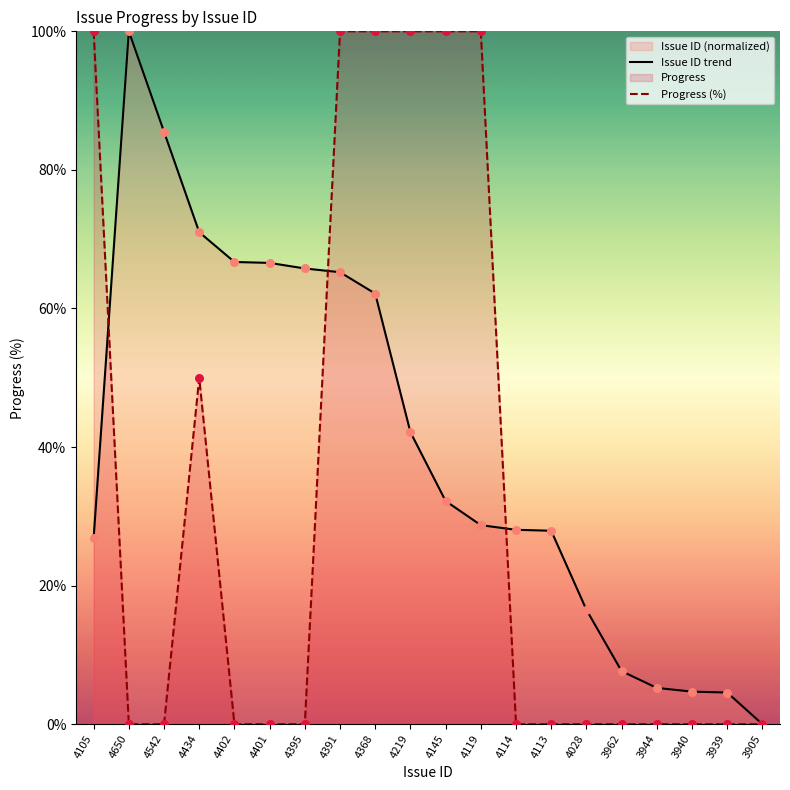

Which series contains the highest Y value?

Issue ID trend